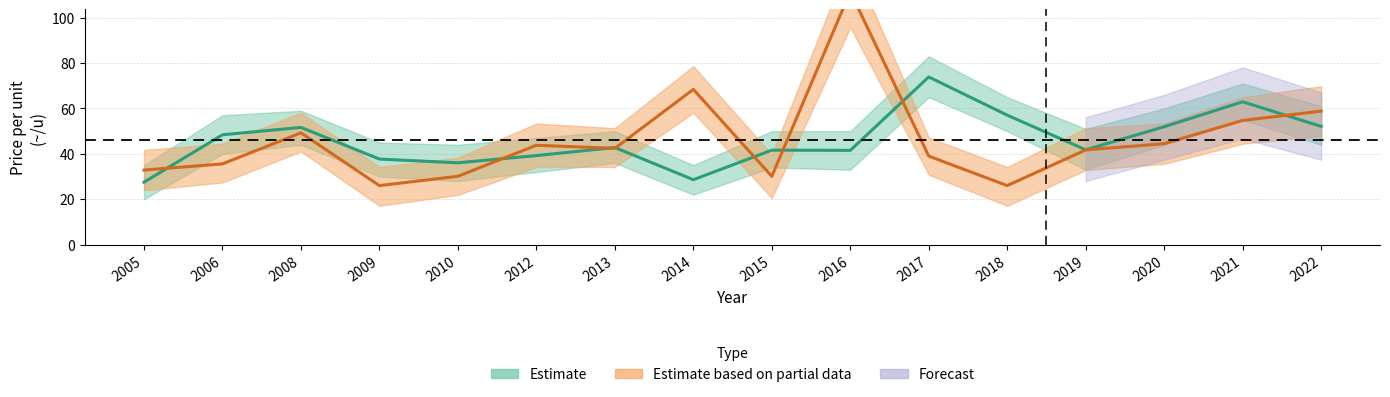

How many interior local peaks does the price_upper series have?

4